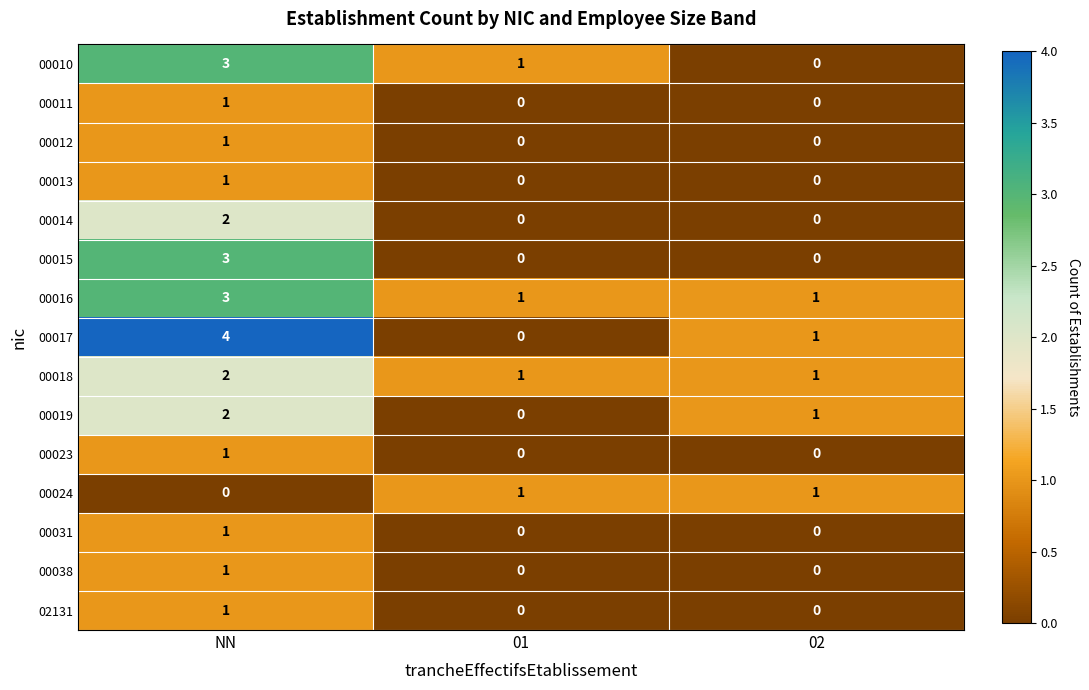

Which series has the widest spread of values?

00017